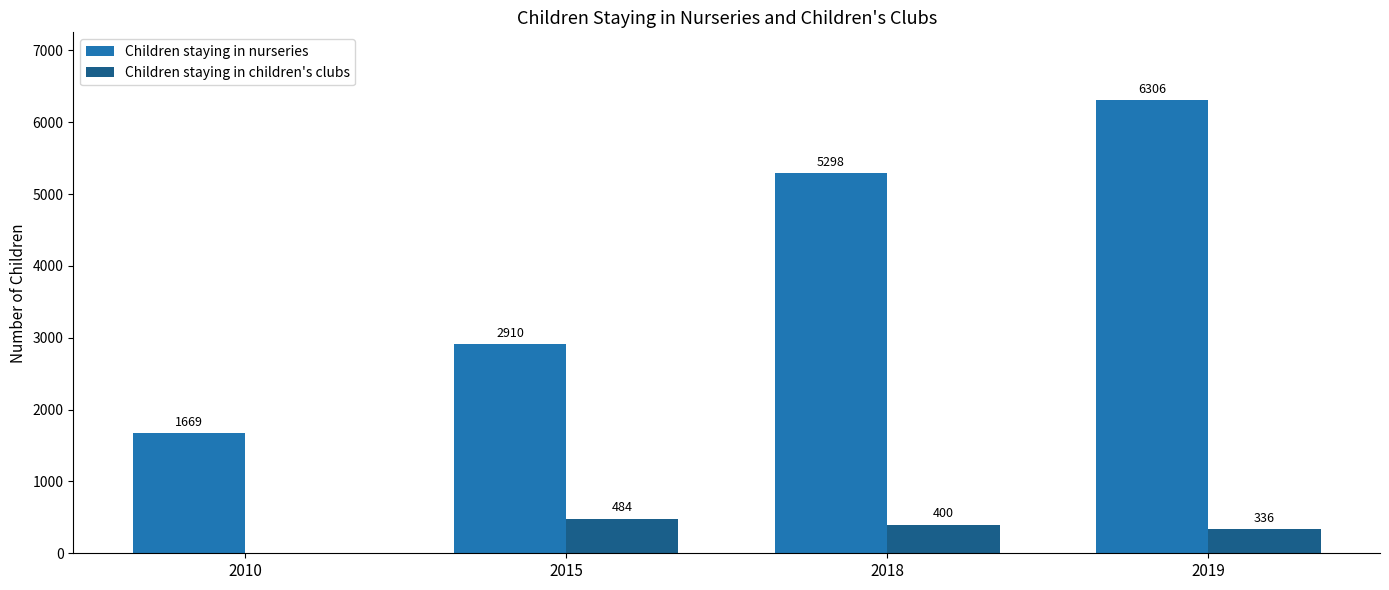

What is the sum of all Children staying in nurseries values?

16183